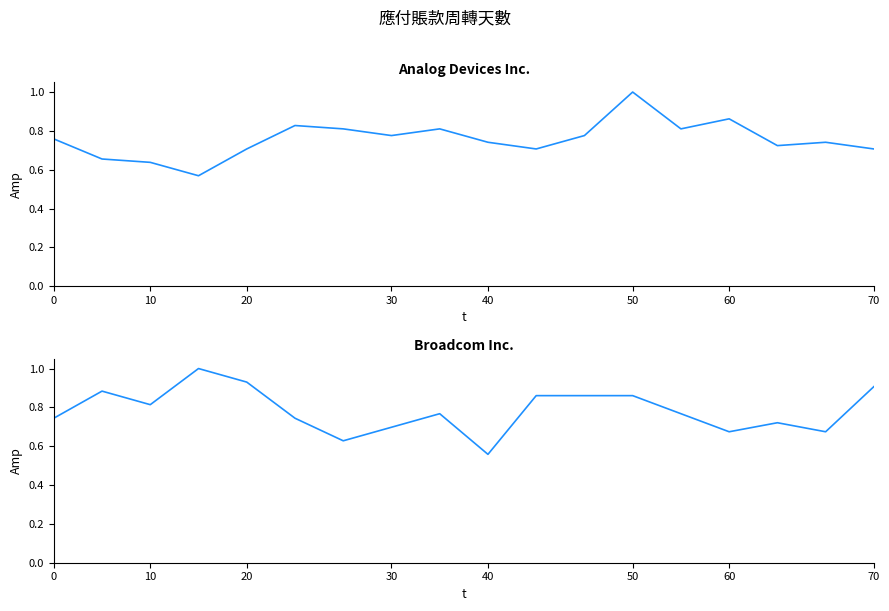

At which category does the chart reach its peak across all series?

50